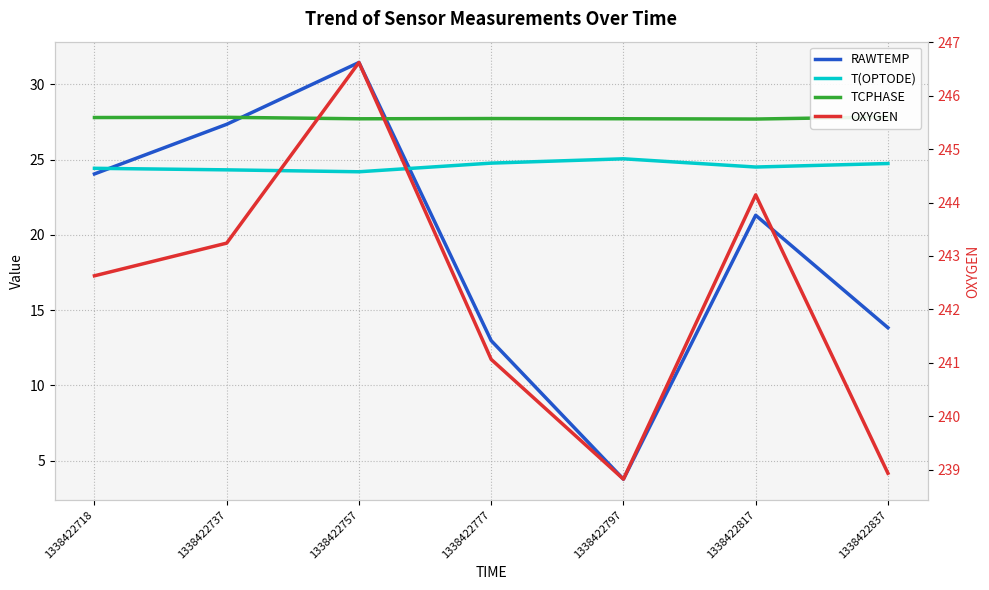

Reading left to right, what are all the values shown in this chart?

RAWTEMP: 24.1	27.4	31.5	13.0	3.8	21.3	13.8
T(OPTODE): 24.4	24.3	24.2	24.8	25.1	24.5	24.7
TCPHASE: 27.8	27.8	27.7	27.7	27.7	27.7	27.8
OXYGEN: 242.6	243.2	246.6	241.1	238.8	244.1	238.9